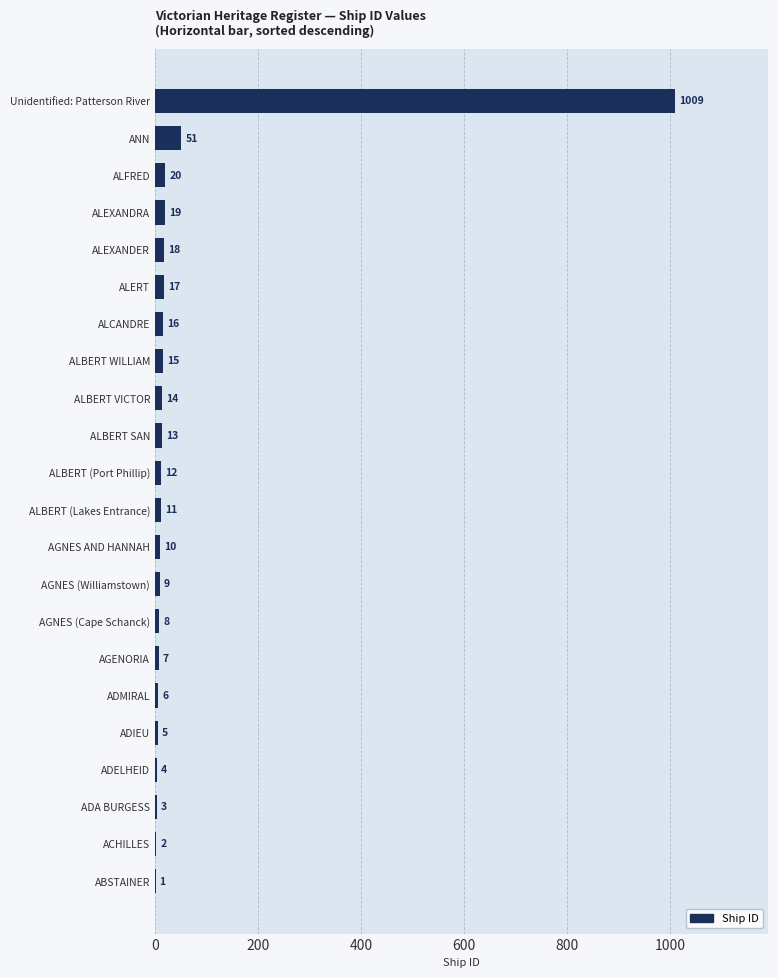

What is the change in value from ALEXANDRA to ALBERT (Port Phillip)?

-7